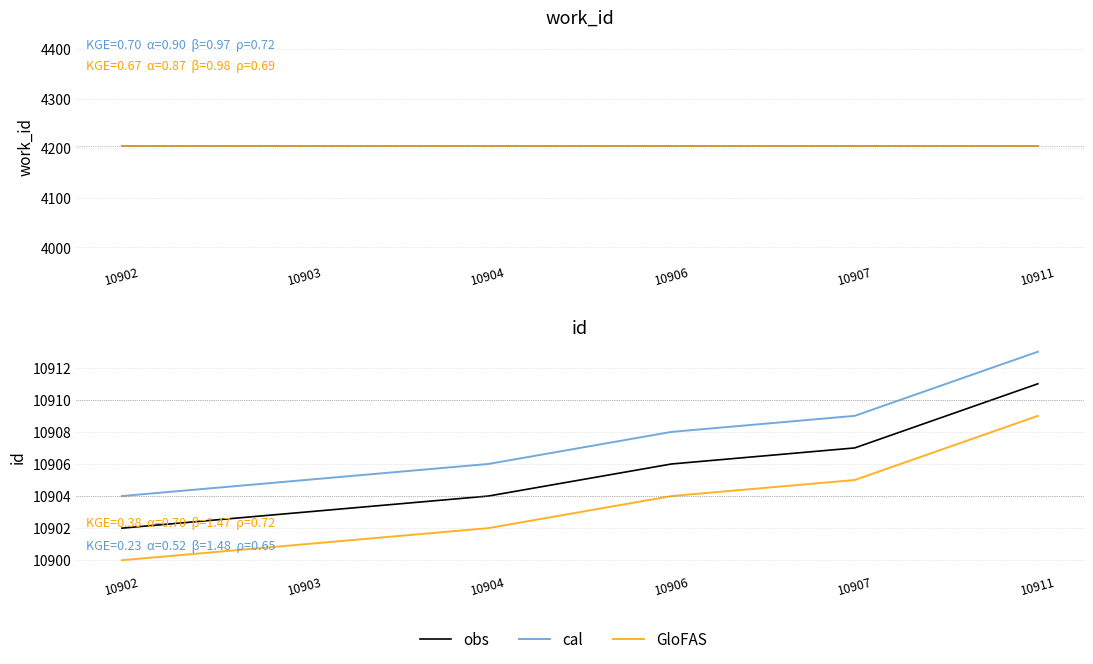

The obs series shows 17194 at 10903. True or false?

False